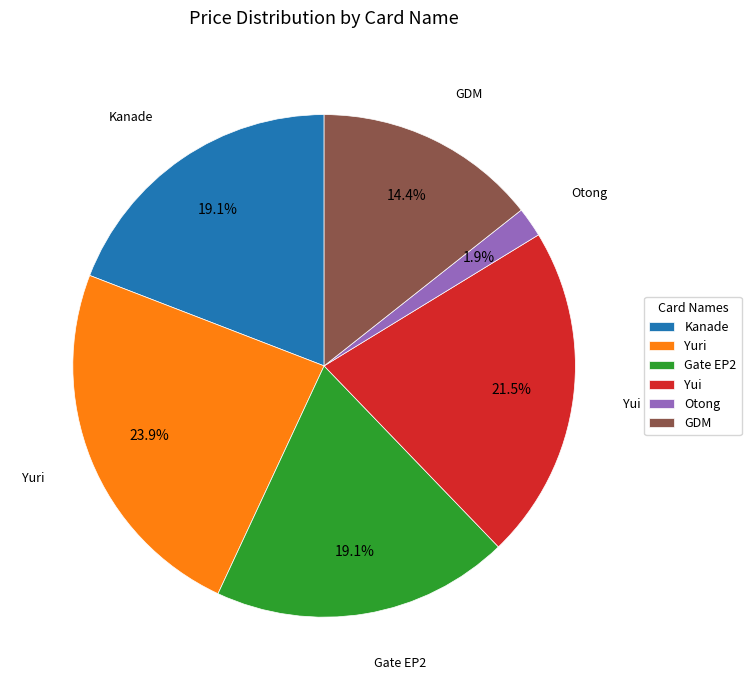

Which slice is the largest?

Yuri